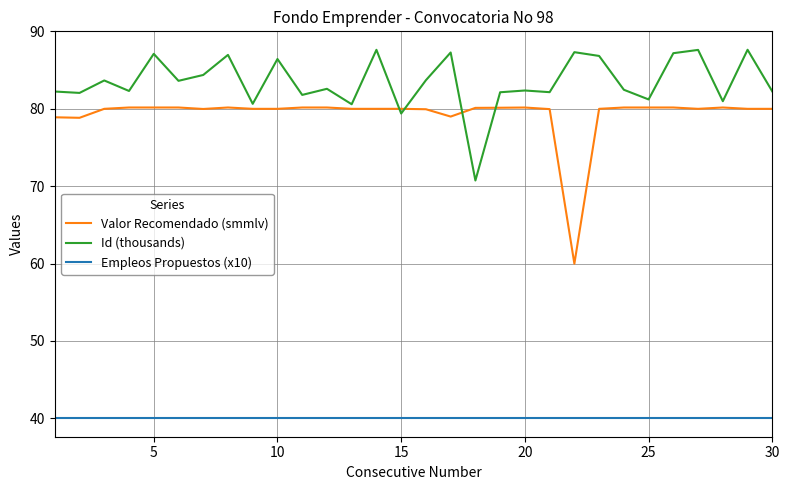

What is the maximum value for Id (thousands)?

87.6